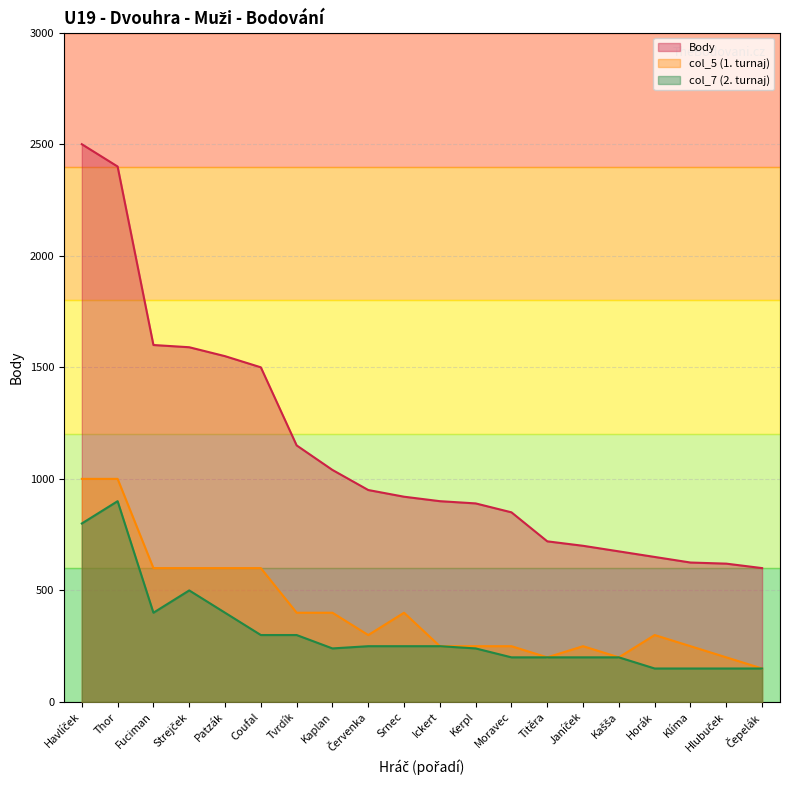

What are all the series names shown in the legend?

Body, col_5 (1. turnaj), col_7 (2. turnaj)